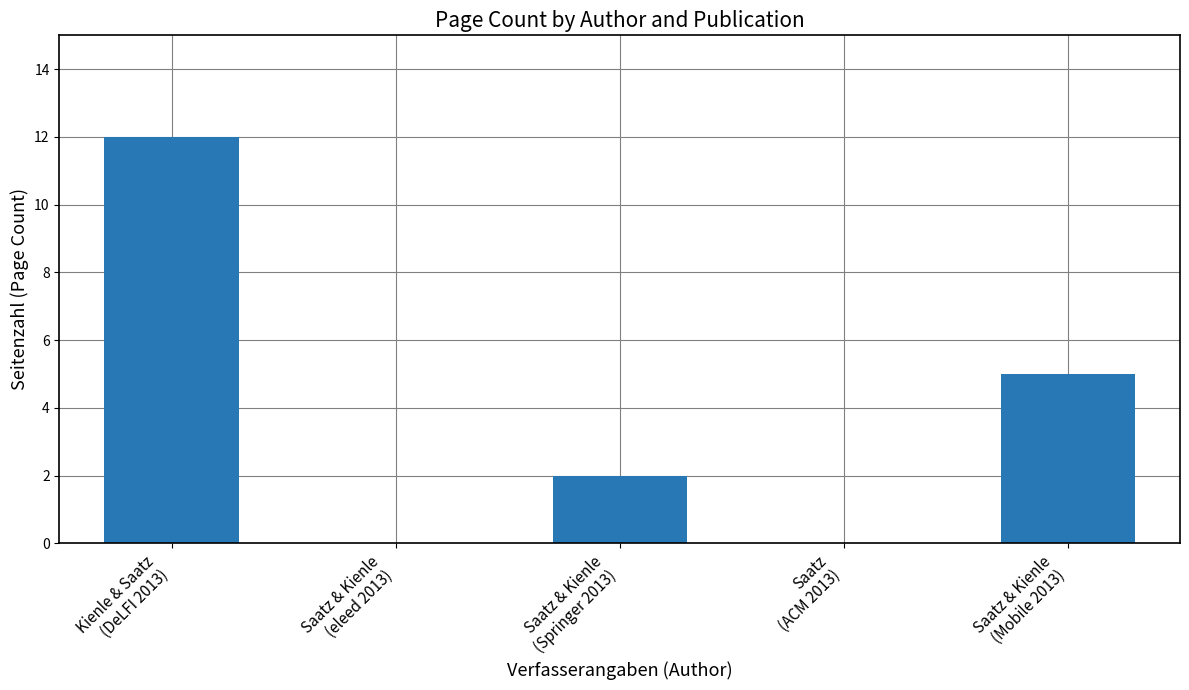

What is the sum of all values?

19